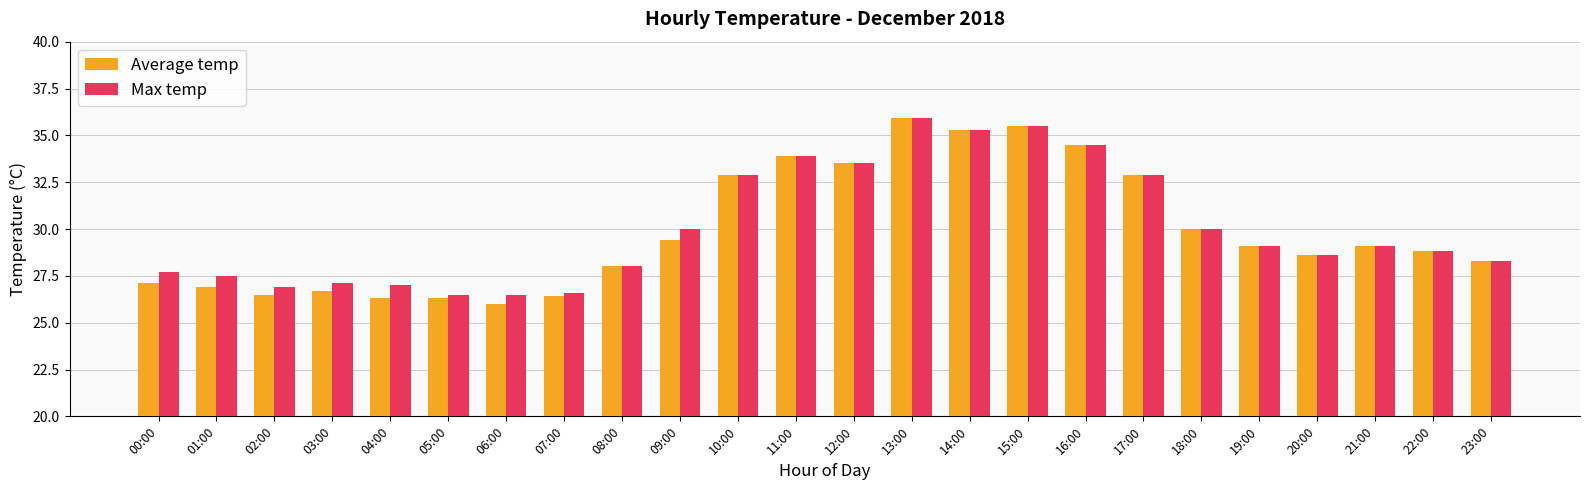

How many groups of bars are there?

24